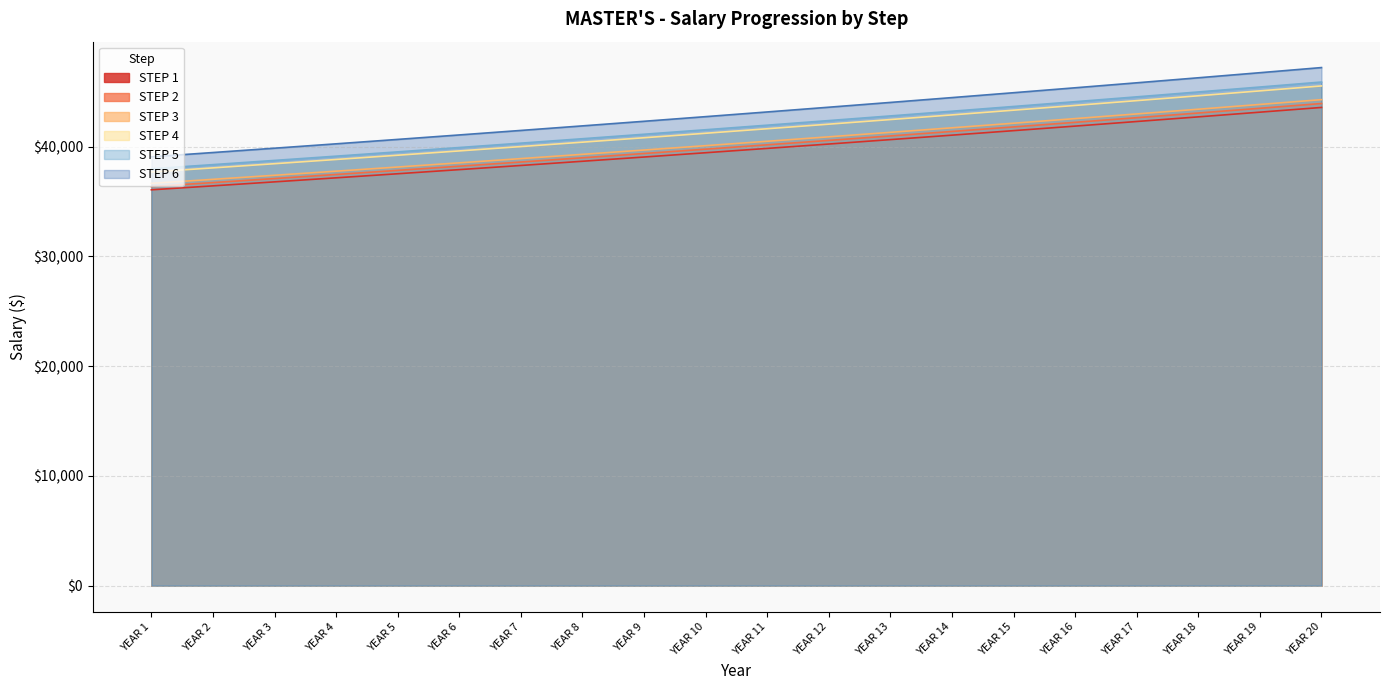

Which series has the widest spread of values?

STEP 6